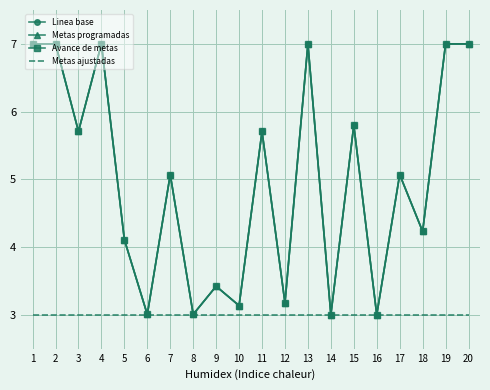

Is this an area chart (filled region under the line)?

No